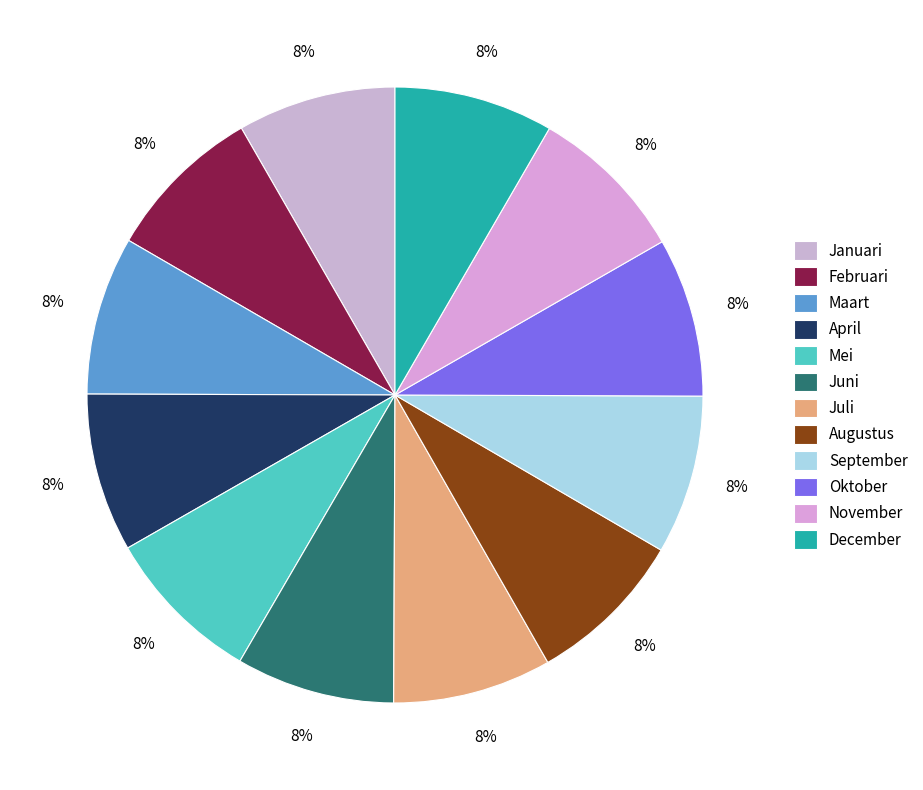

Between April and Februari, which is larger?

April